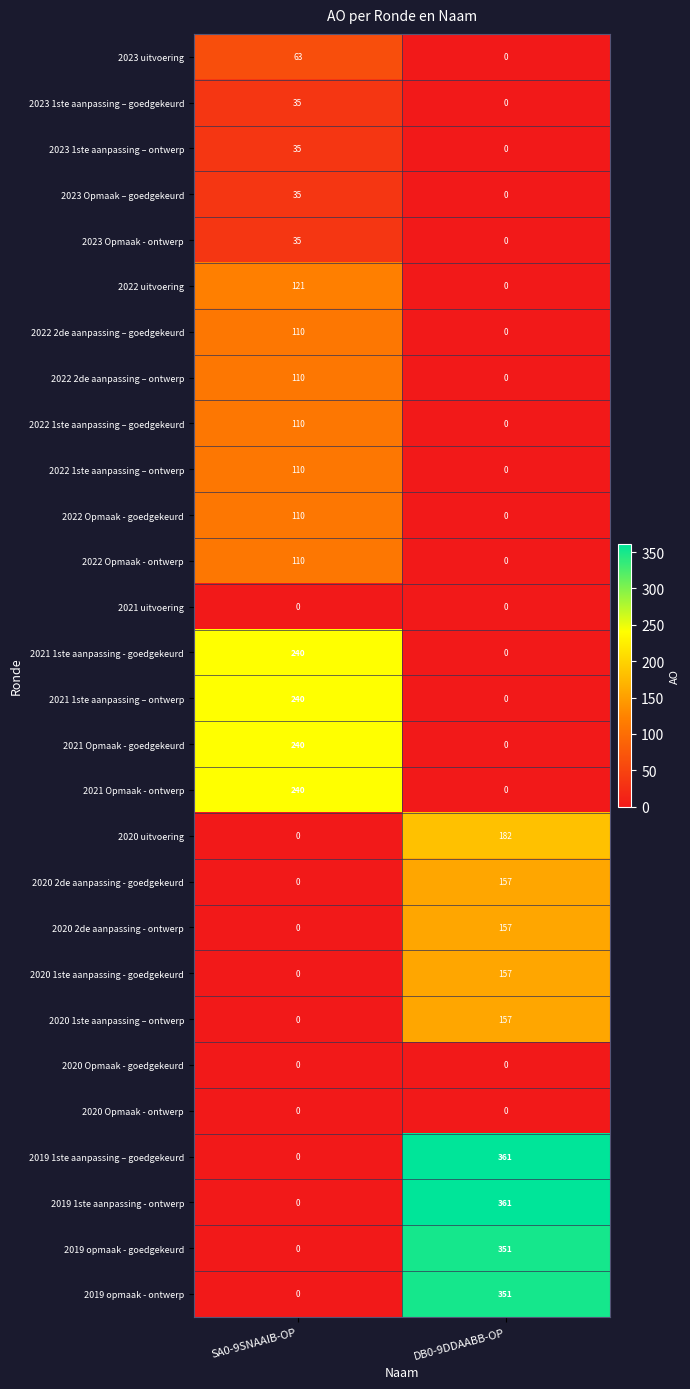

At which label does 2022 1ste aanpassing – goedgekeurd reach its minimum?

DB0-9DDAABB-OP